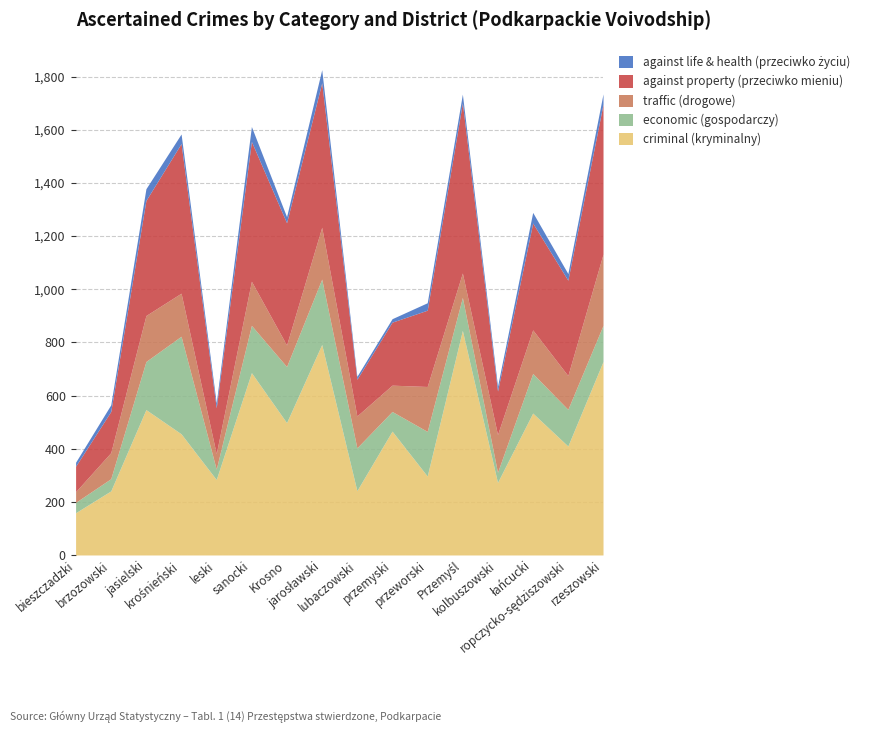

What is the difference between the against property (przeciwko mieniu) values at łańcucki and brzozowski?

247